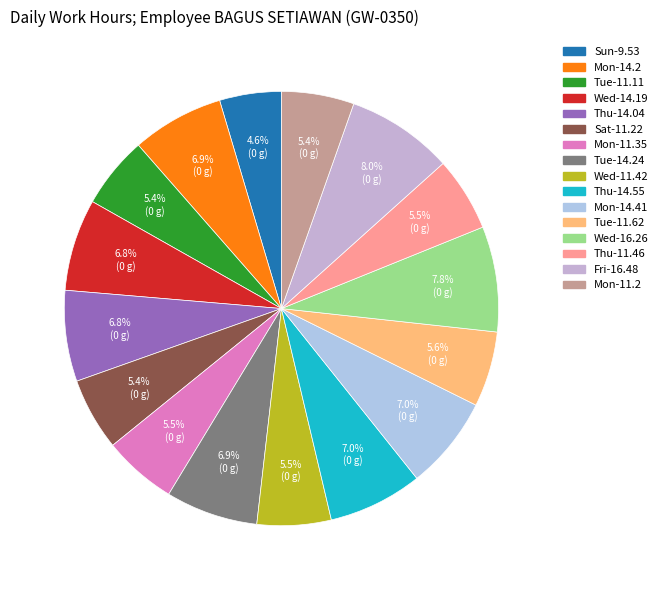

How many slices are in this pie chart?

16